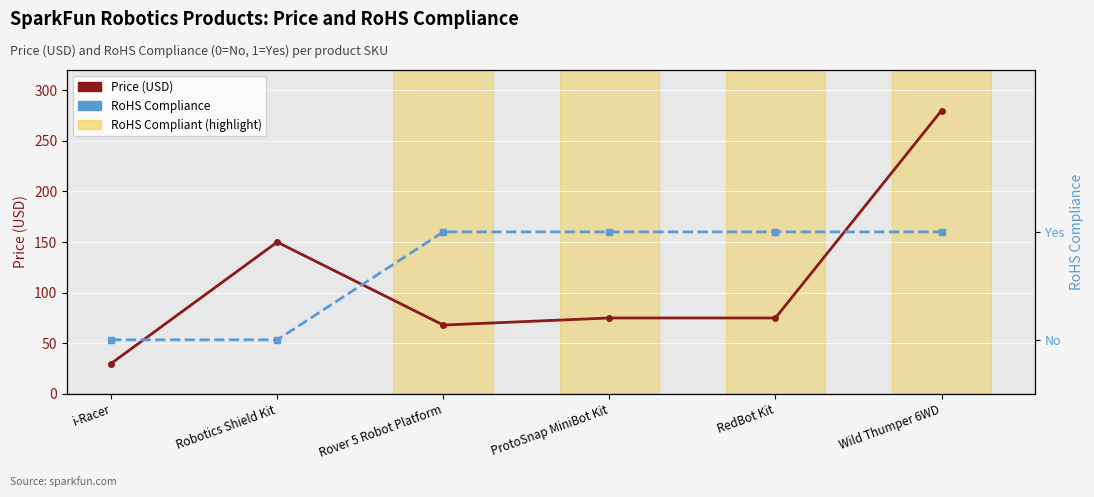

What is the label of the 5th point from the right?

Robotics Shield Kit